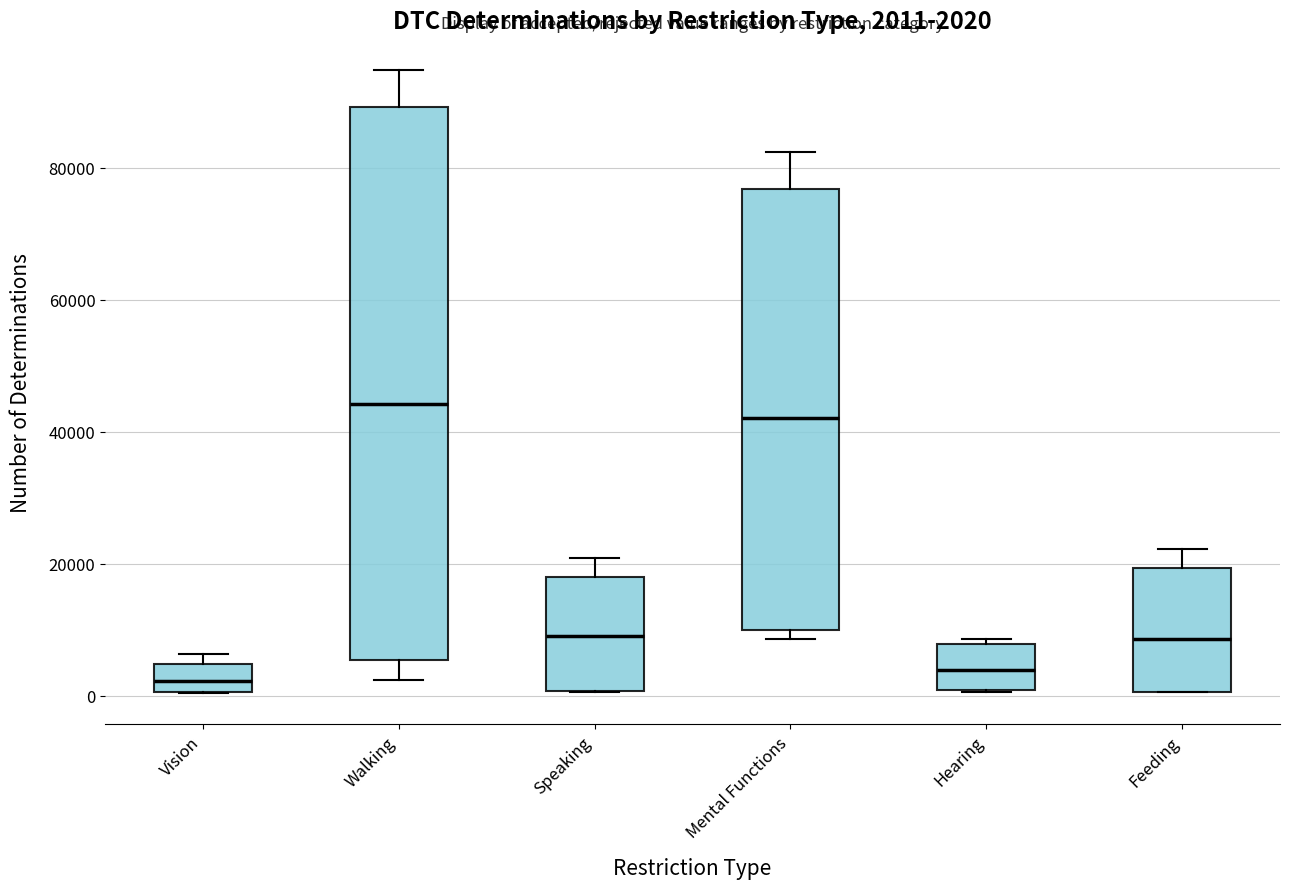

Which box is the tallest, from its lower edge to its upper edge?

Walking